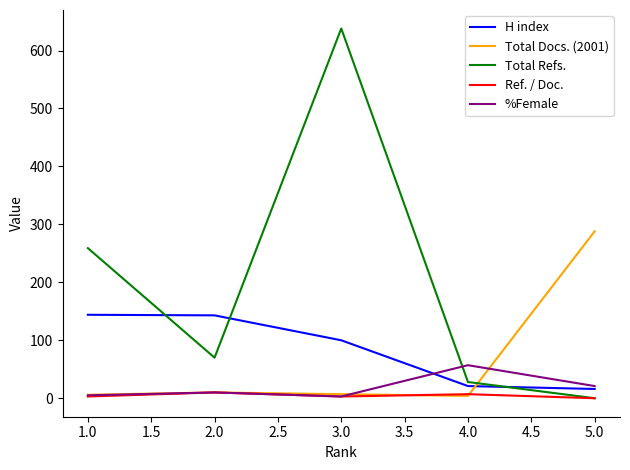

Where do H index and Total Docs. (2001) first cross each other?

4.0 and 5.0